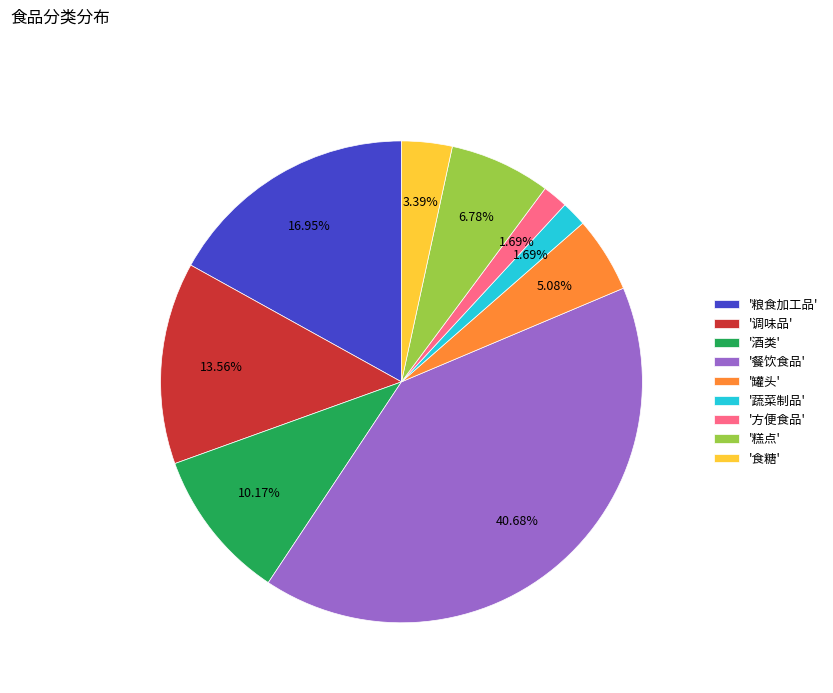

To the nearest percent, what is the difference between the largest and smallest slice percentages?

39%